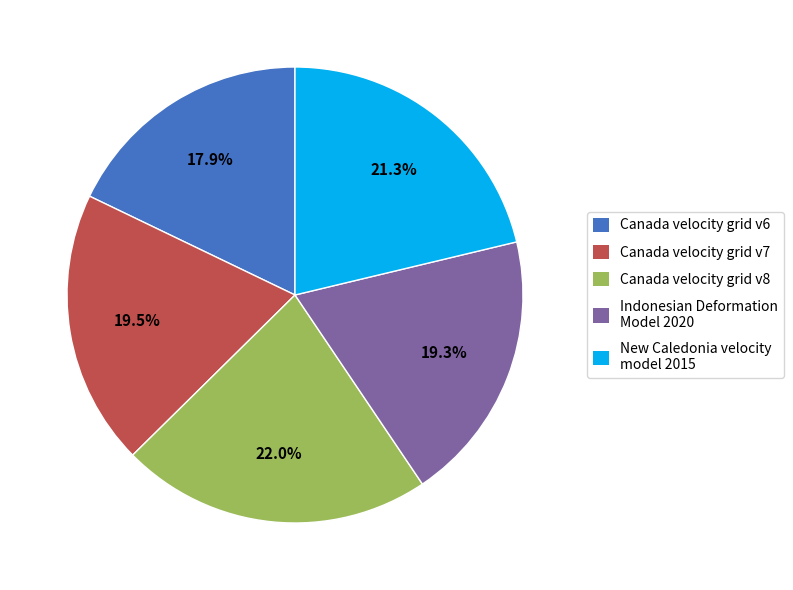

To the nearest percent, what is the difference between the largest and smallest slice percentages?

4%